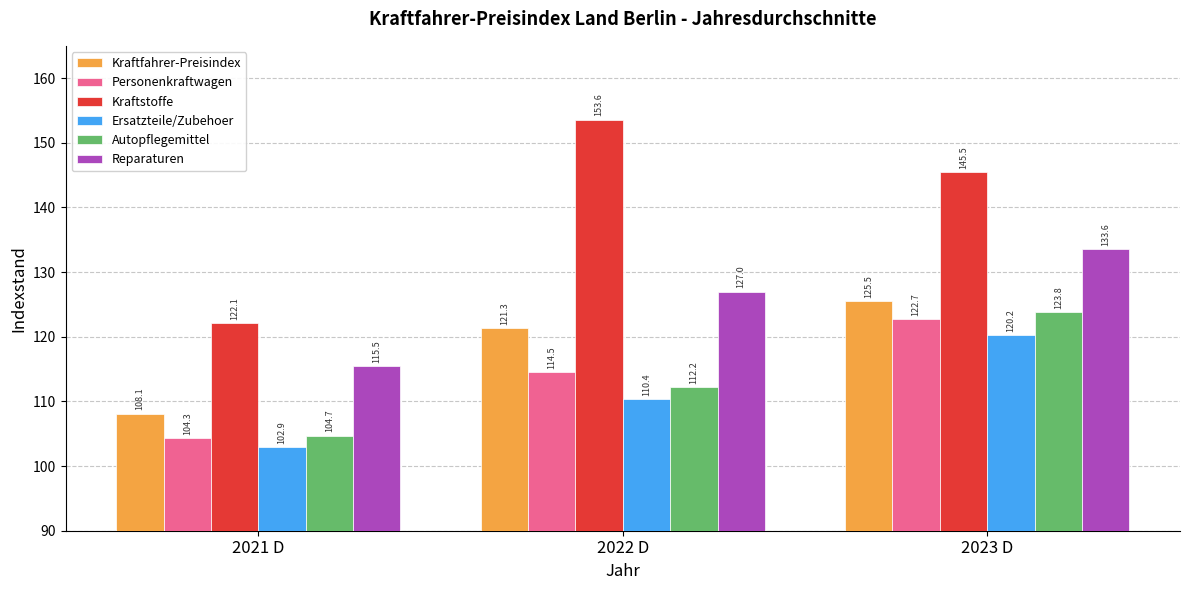

Which category has the lowest value across all series?

2021 D